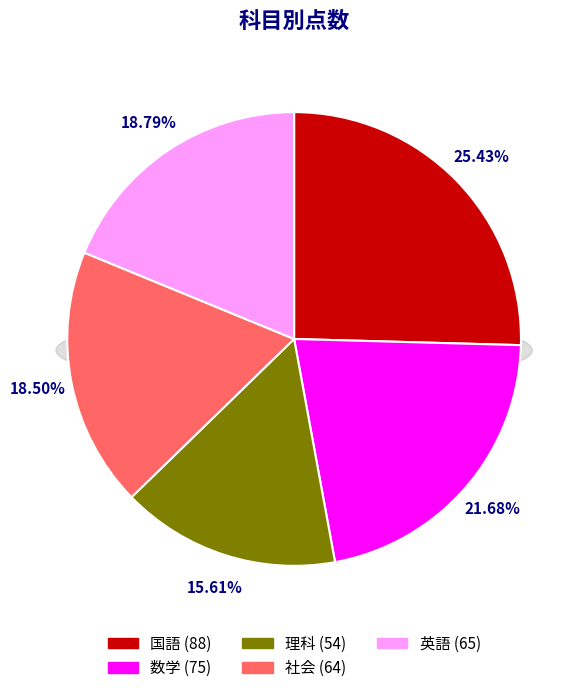

Rank the categories by value from lowest to highest.

理科, 社会, 英語, 数学, 国語